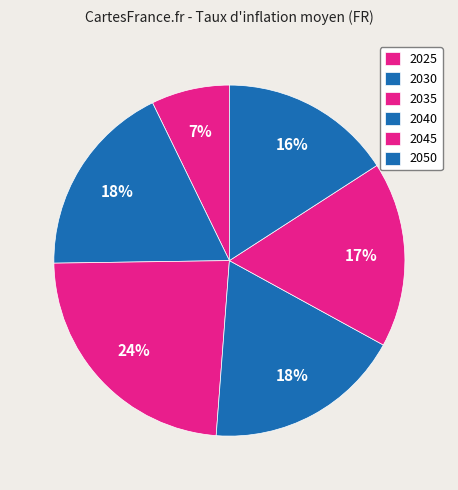

True or false: 2025 accounts for 7% of the total.

True